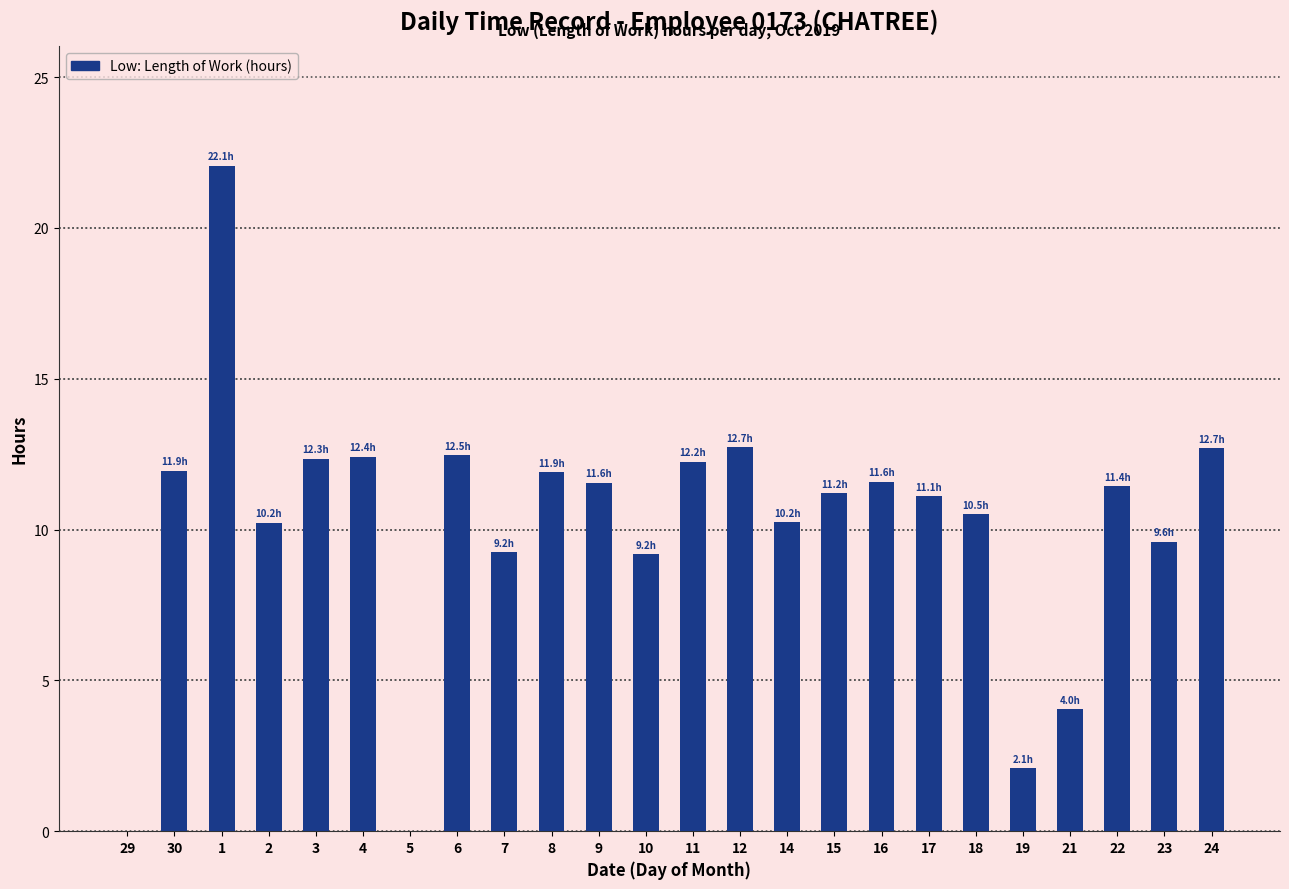

What is the change in value from 8 to 14?

-1.7